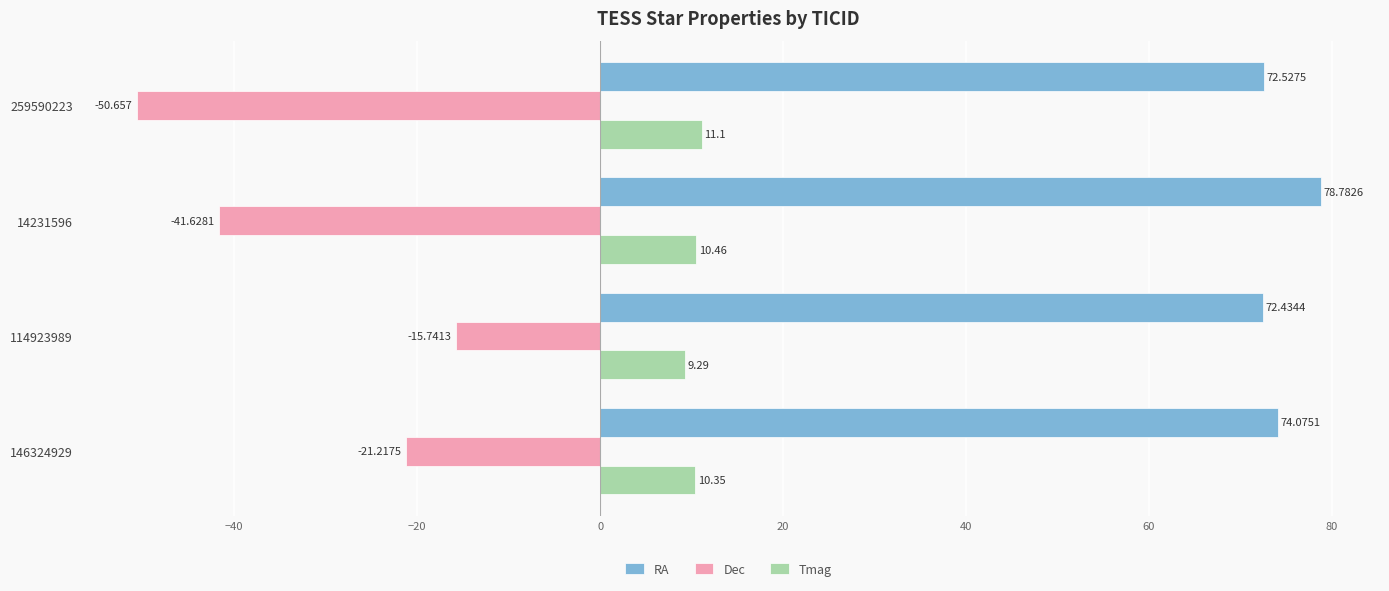

What are all the series names shown in the legend?

RA, Dec, Tmag